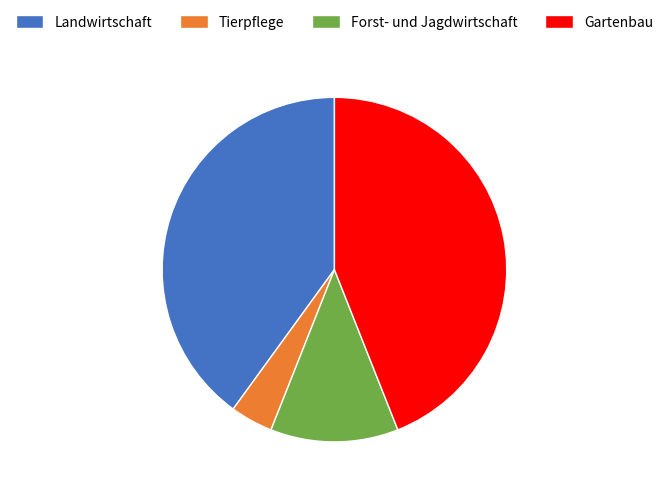

Does any single category account for the majority?

No